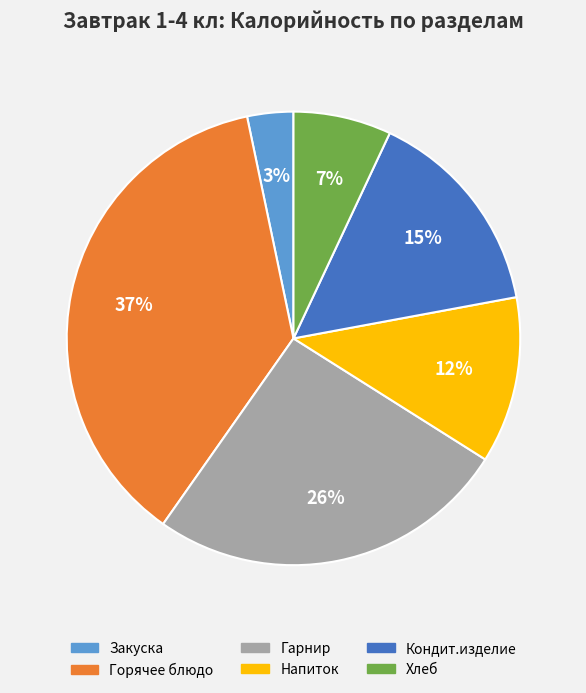

Count the number of slices in the pie.

6